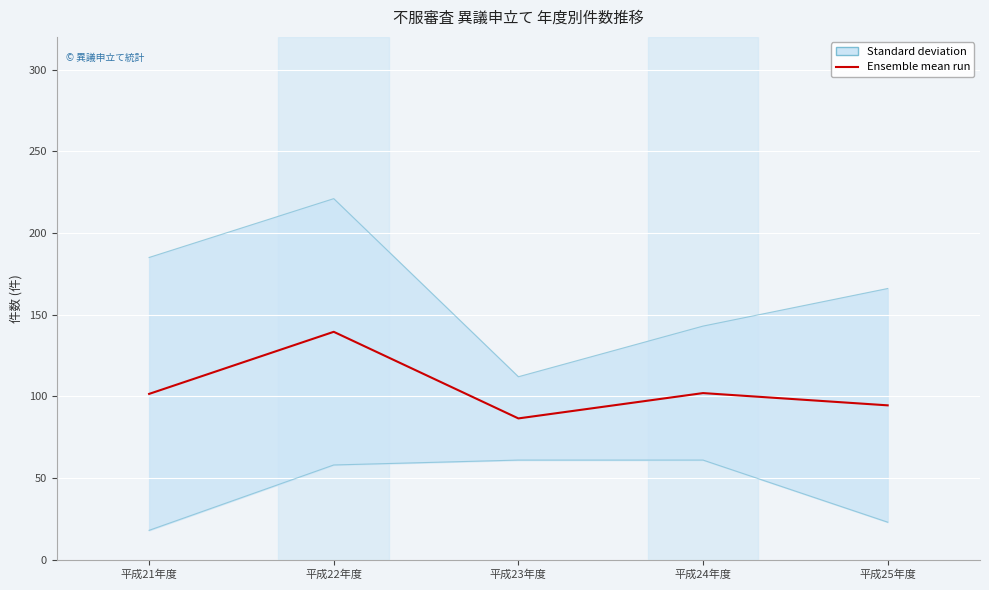

Approximately how many times larger is the value at 平成22年度 compared to 平成24年度?

1.4